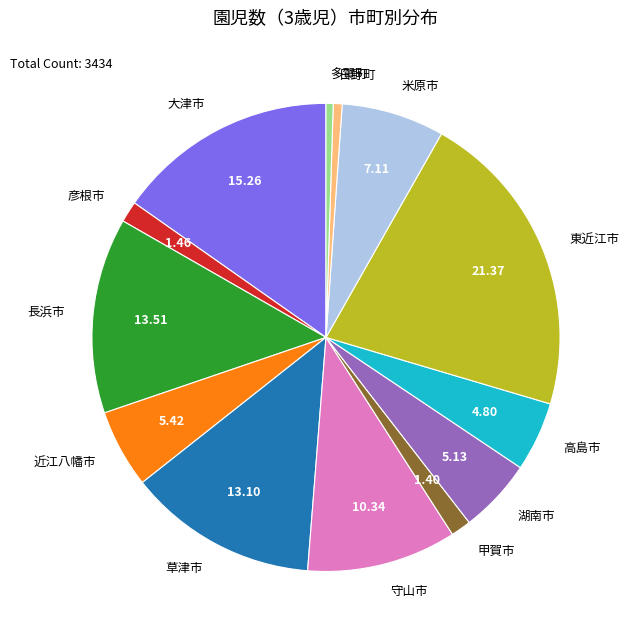

What is the ratio of the value at 米原市 to the value at 近江八幡市?

1.3